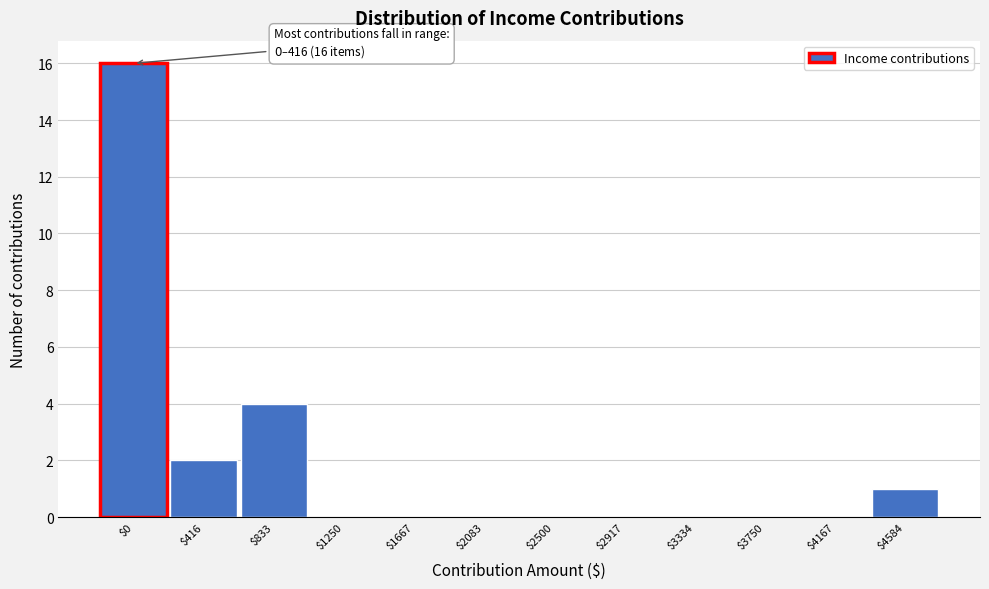

True or false: the data shows 7 at $0.

False